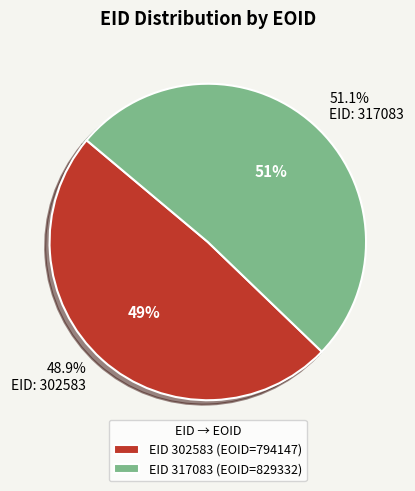

What is the total percentage of 317083 and 302583?

100.0%